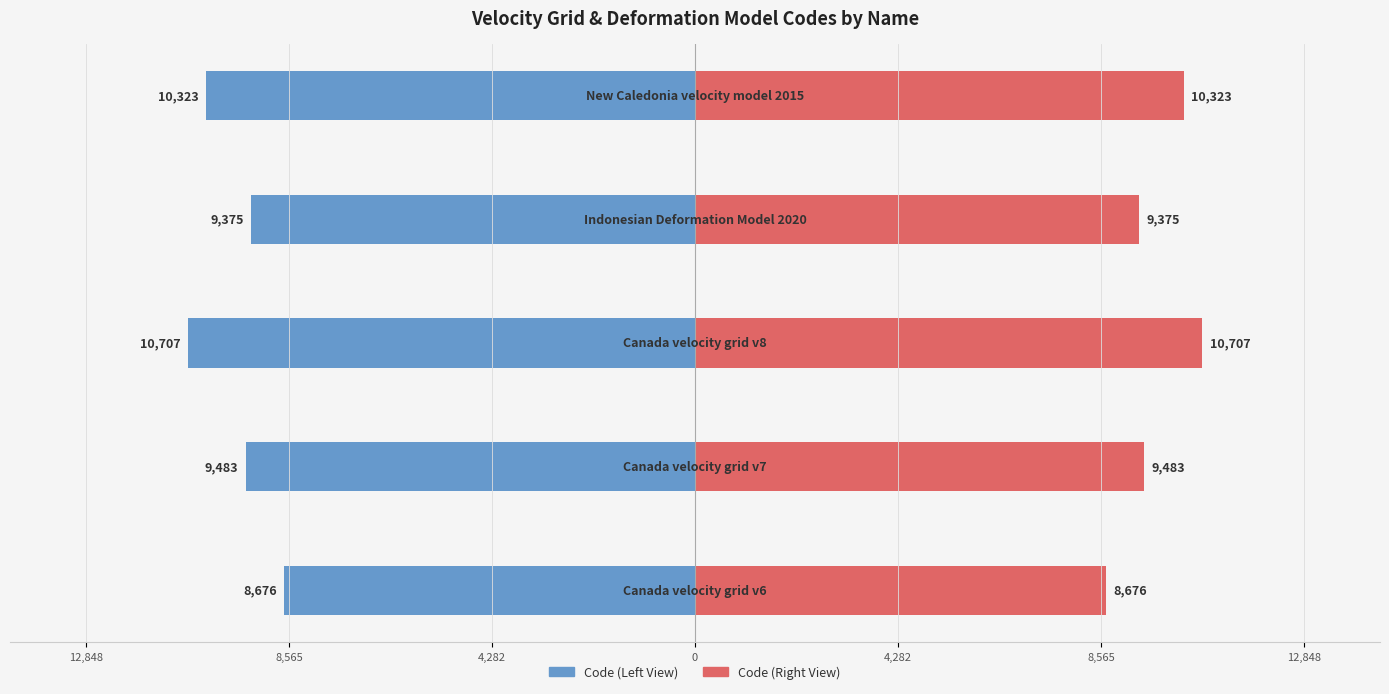

Which series has the largest range (max minus min)?

Code (Left)